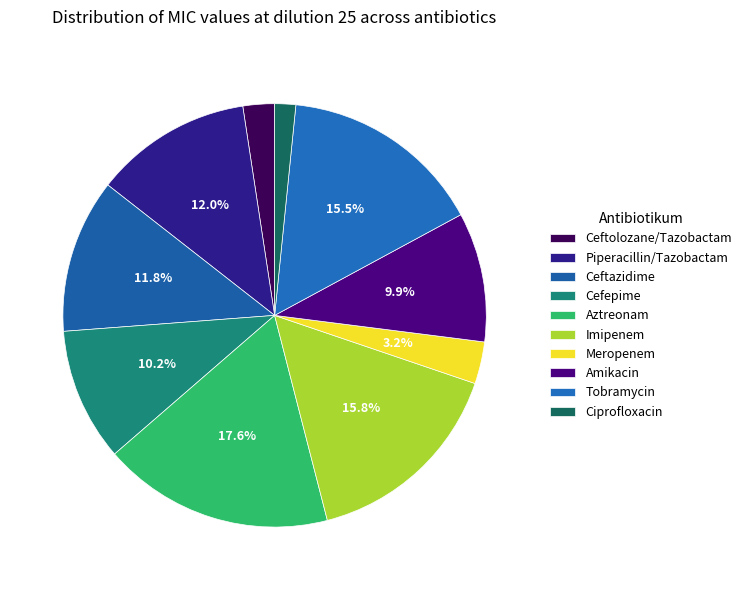

To the nearest percent, what is the average slice percentage?

10%